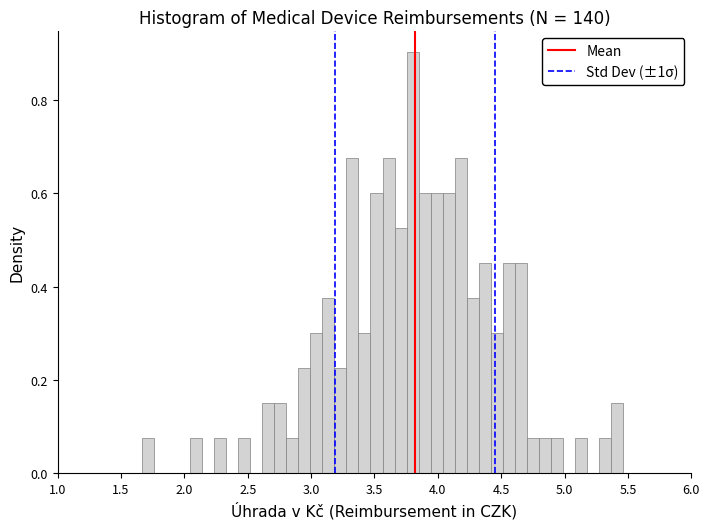

Read against the x-axis, roughly where is the centre of the tallest bar?

3.80